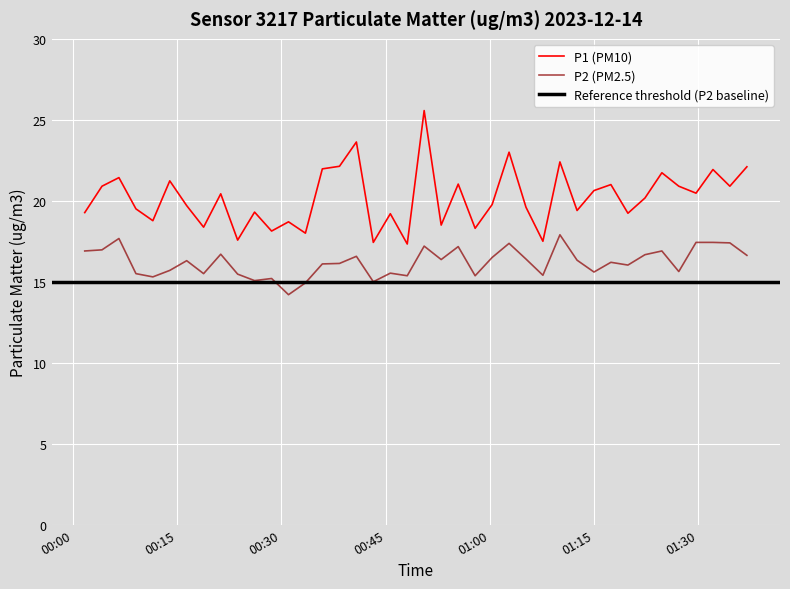

True or false: P1 (PM10) and P2 (PM2.5) cross at least once.

False